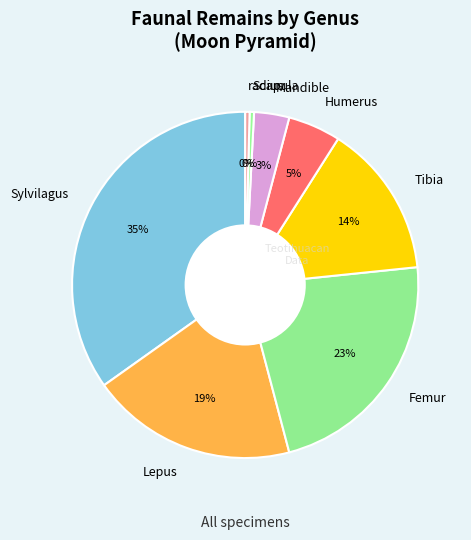

Is it true that Tibia is 2% of the pie?

False